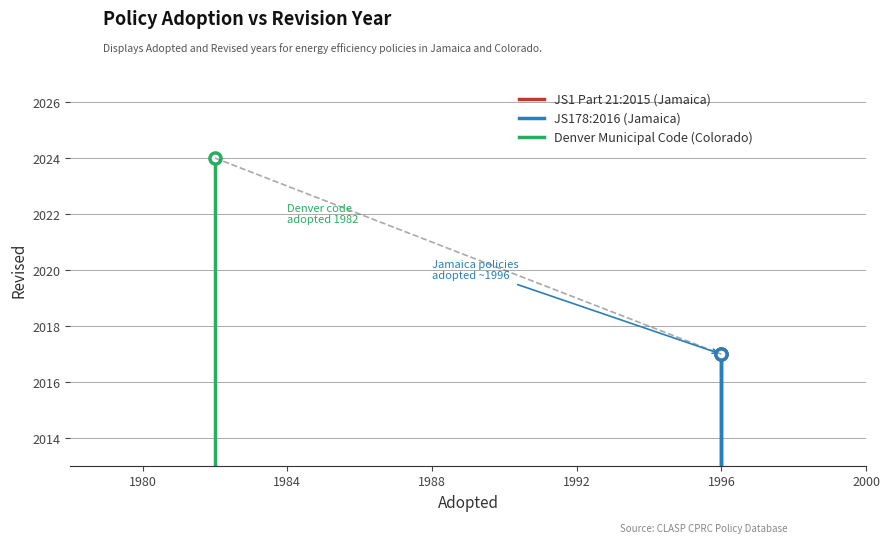

How many values in the JS178:2016 (Jamaica) series are below 2017?

1